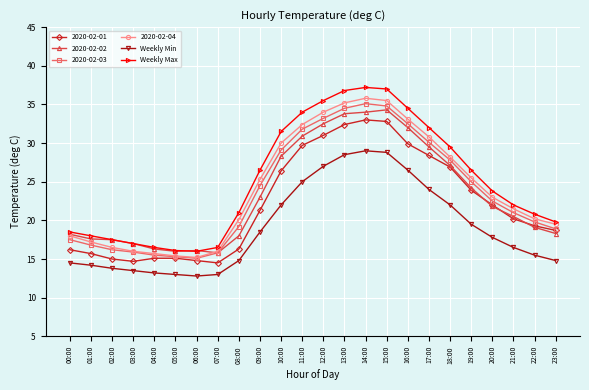

Where does the Weekly Min series first go above 17?

09:00